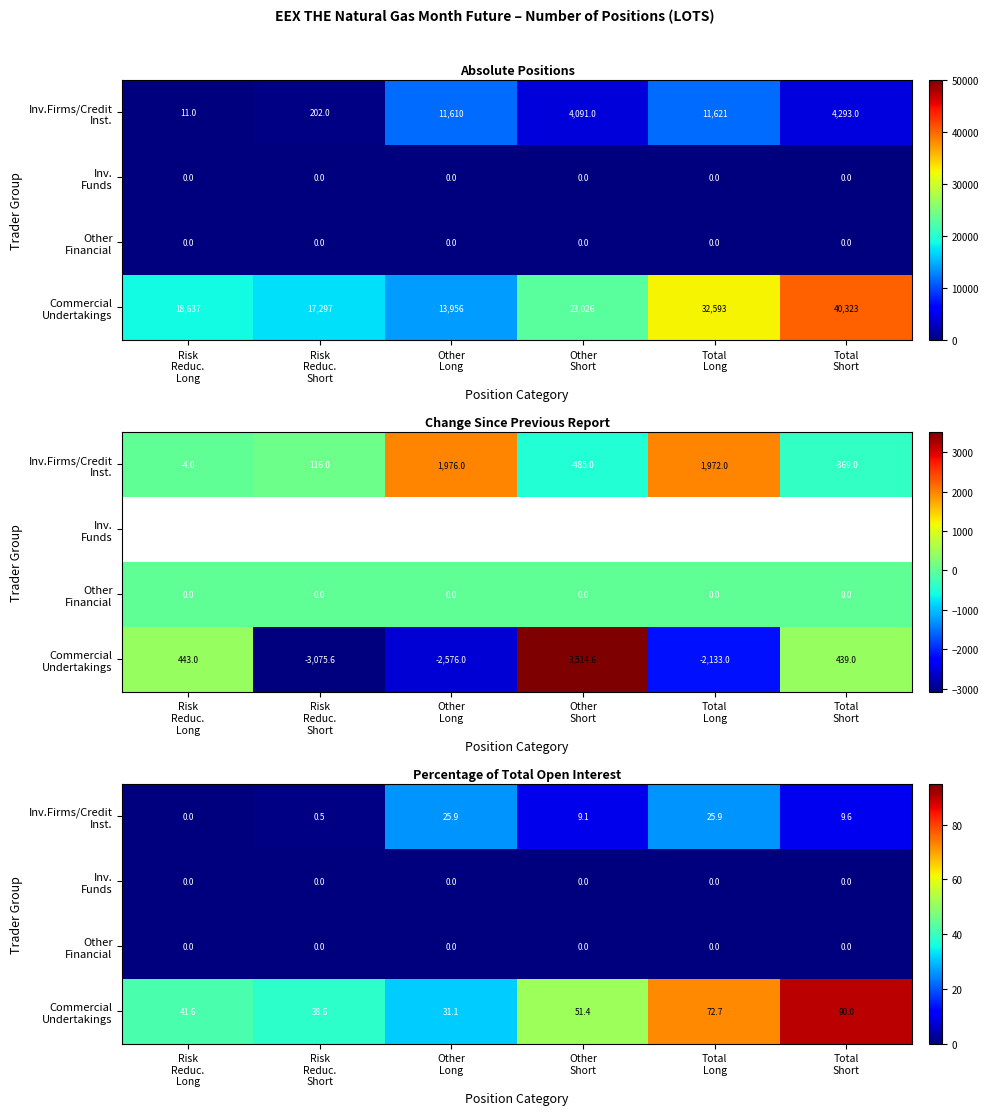

What is the average value of the Inv.Firms/Credit Inst. series?

11.8